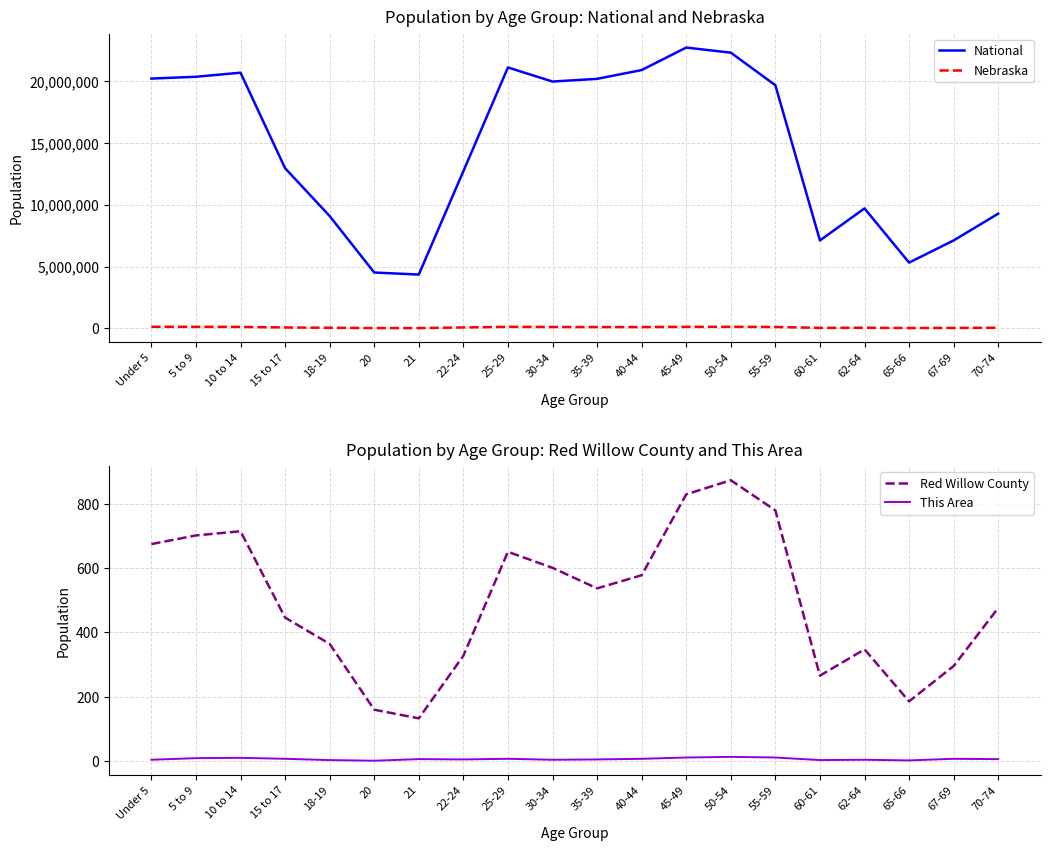

What is the difference between the maximum and minimum values in the This Area series?

12